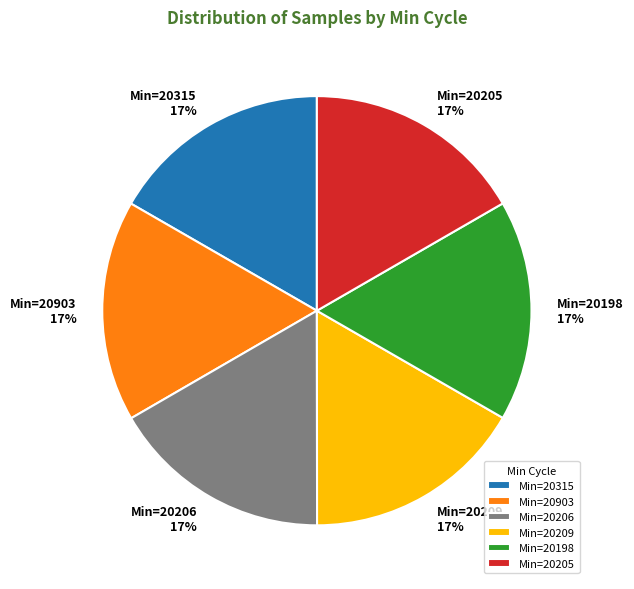

Does any single category account for the majority?

No